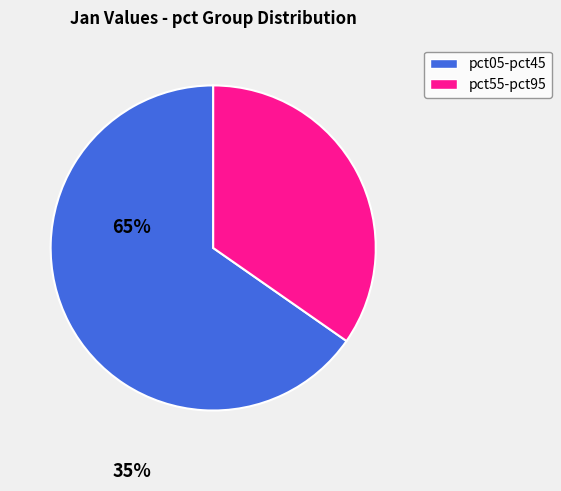

Is there a majority slice in this chart?

Yes